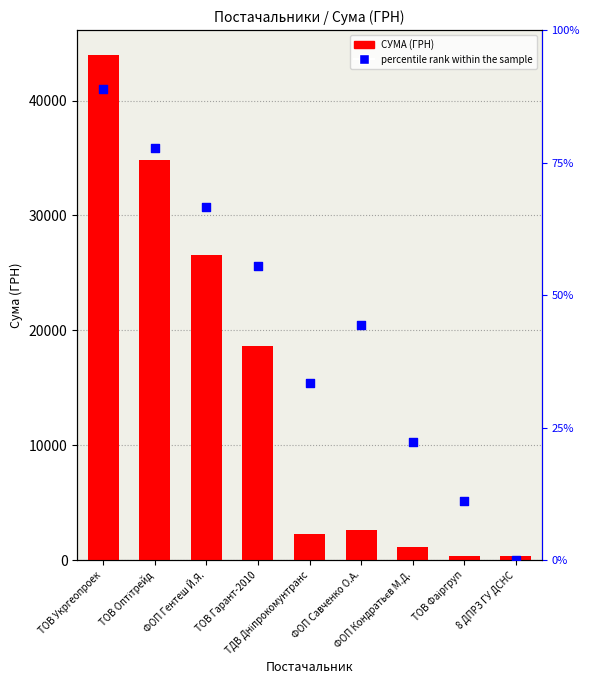

Which series has the largest total across all categories?

СУМА (ГРН)